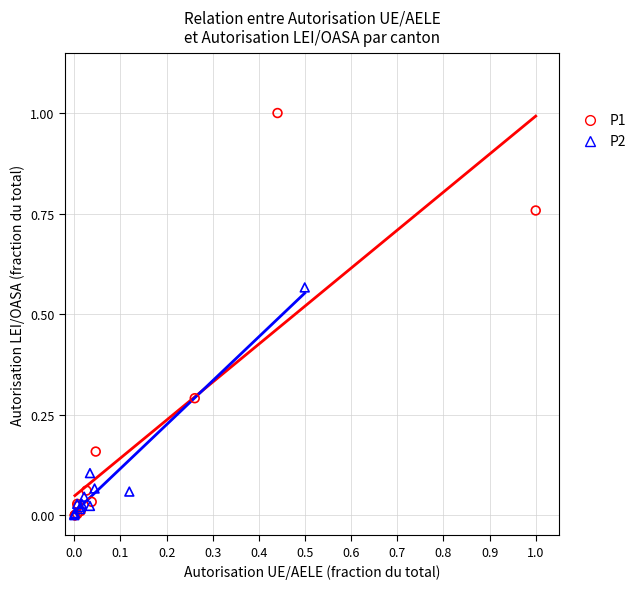

Which series contains the highest Y value?

P1